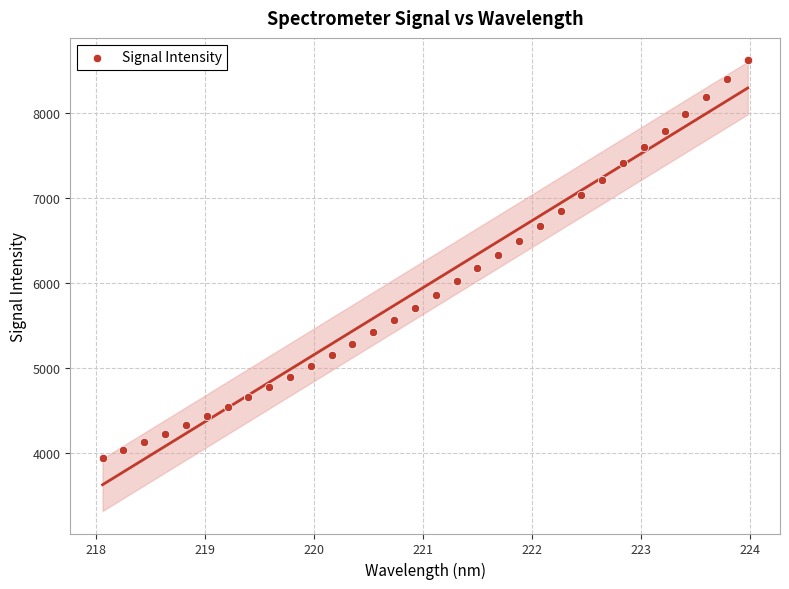

What is the range of X values (max minus min)?

5.9